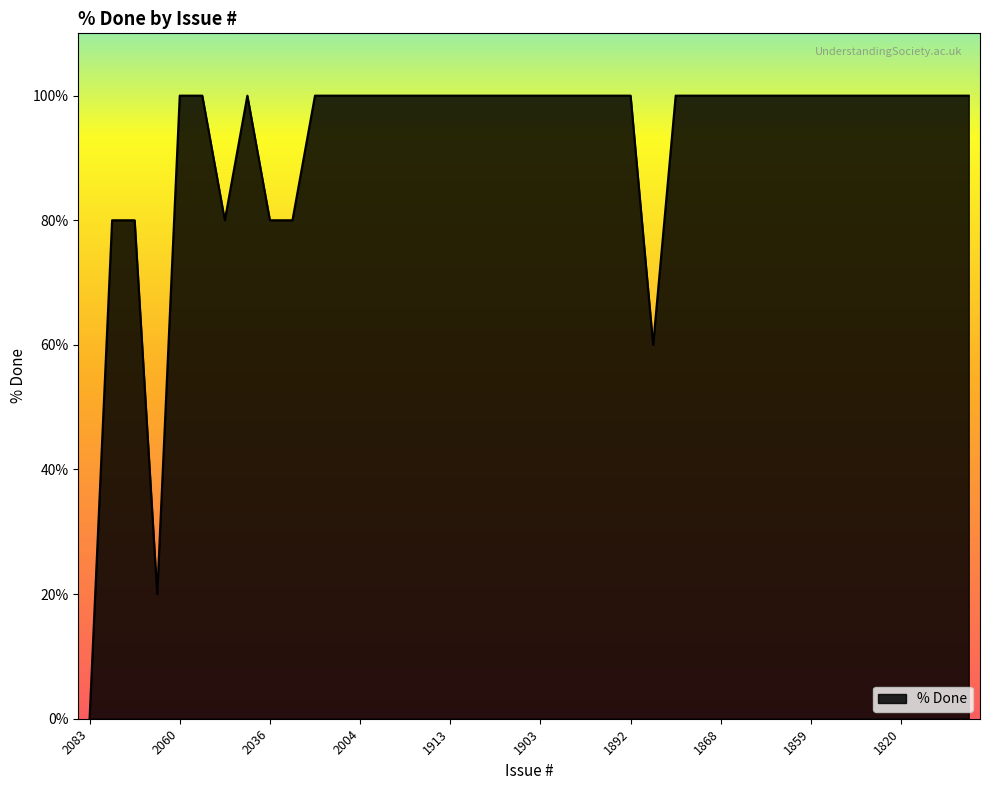

What is the difference between the maximum and minimum values?

100